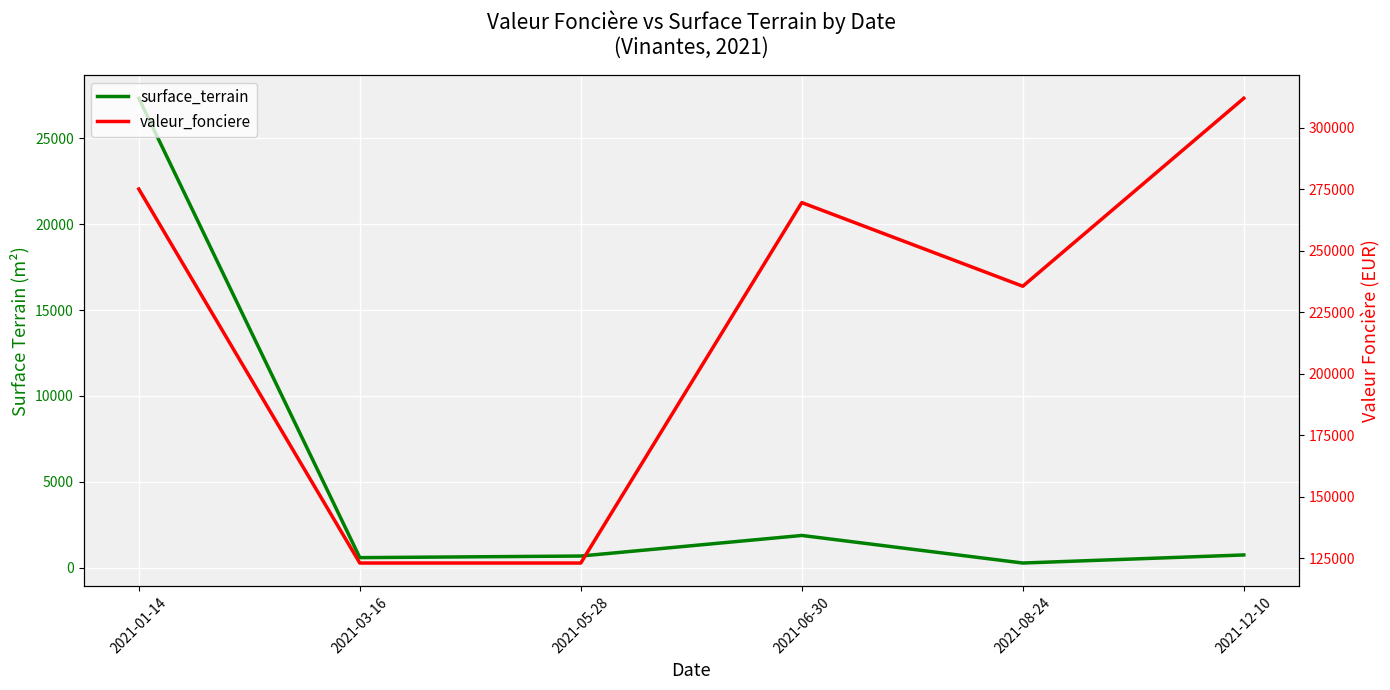

True or false: valeur_fonciere and surface_terrain intersect in this chart.

False